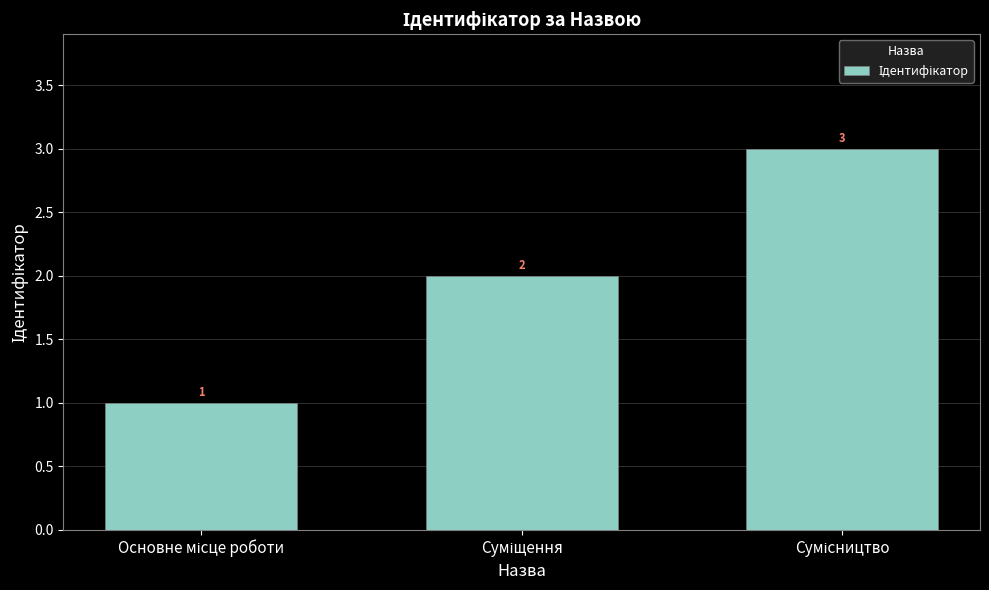

What is the value of the 2nd bar from the left?

2